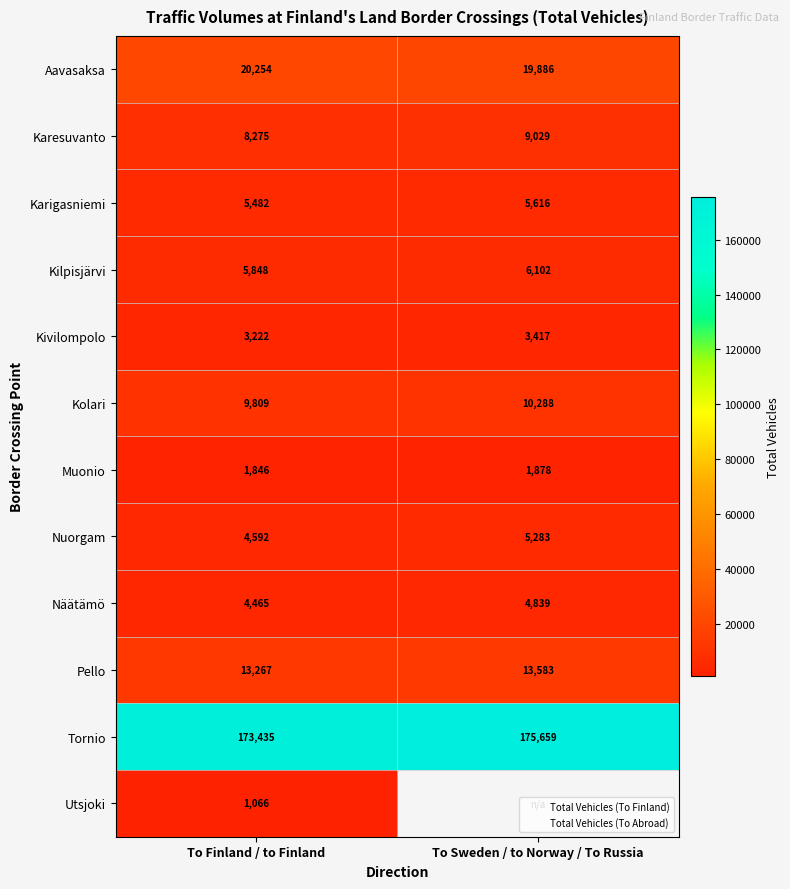

Count the number of categories in the chart.

2